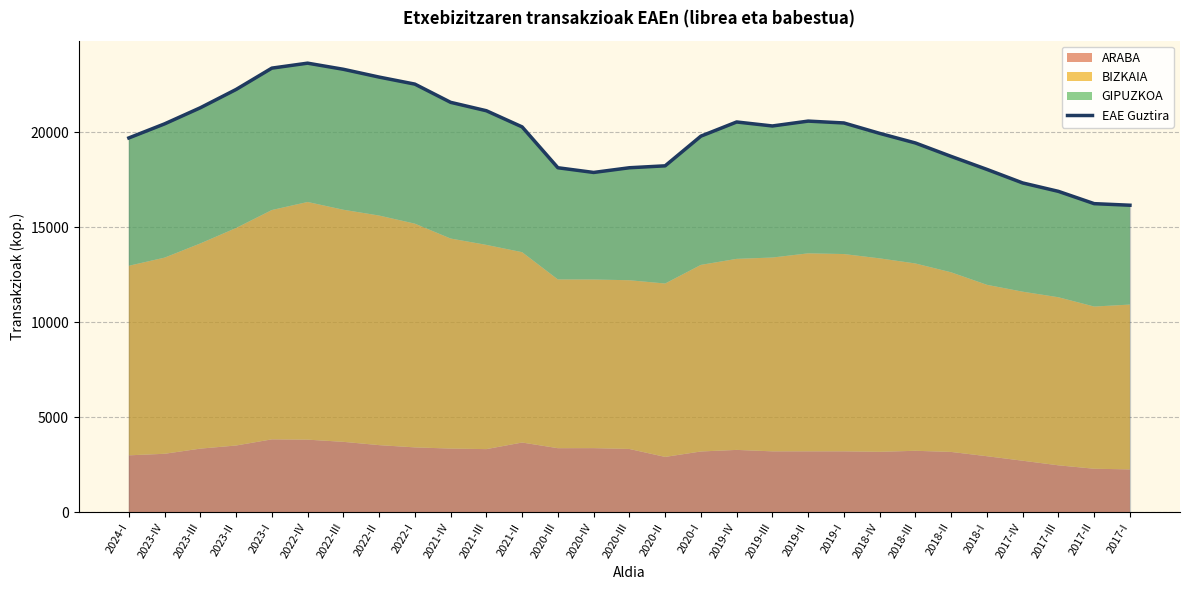

Is it true that the value at 2020-I is 32279?

False